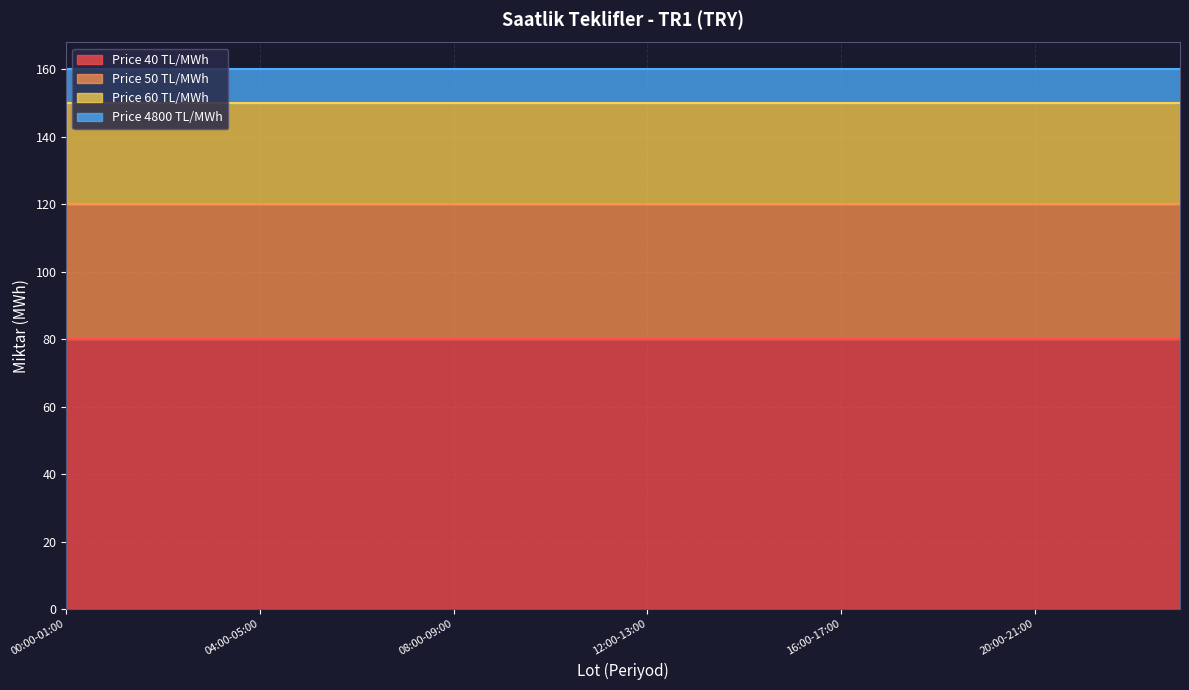

What is the sum of the Price 50 TL/MWh values at 09:00-10:00 and 18:00-19:00?

80